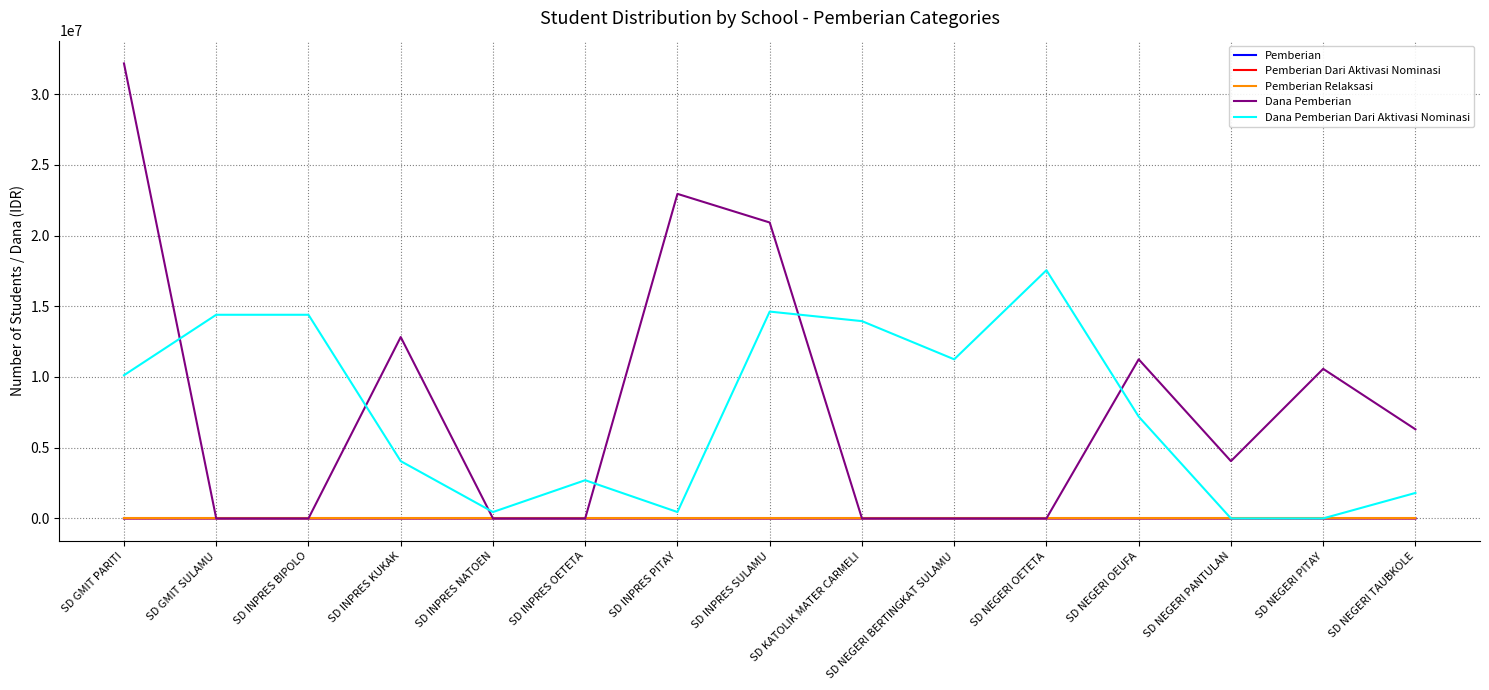

How many distinct data groups are displayed?

5